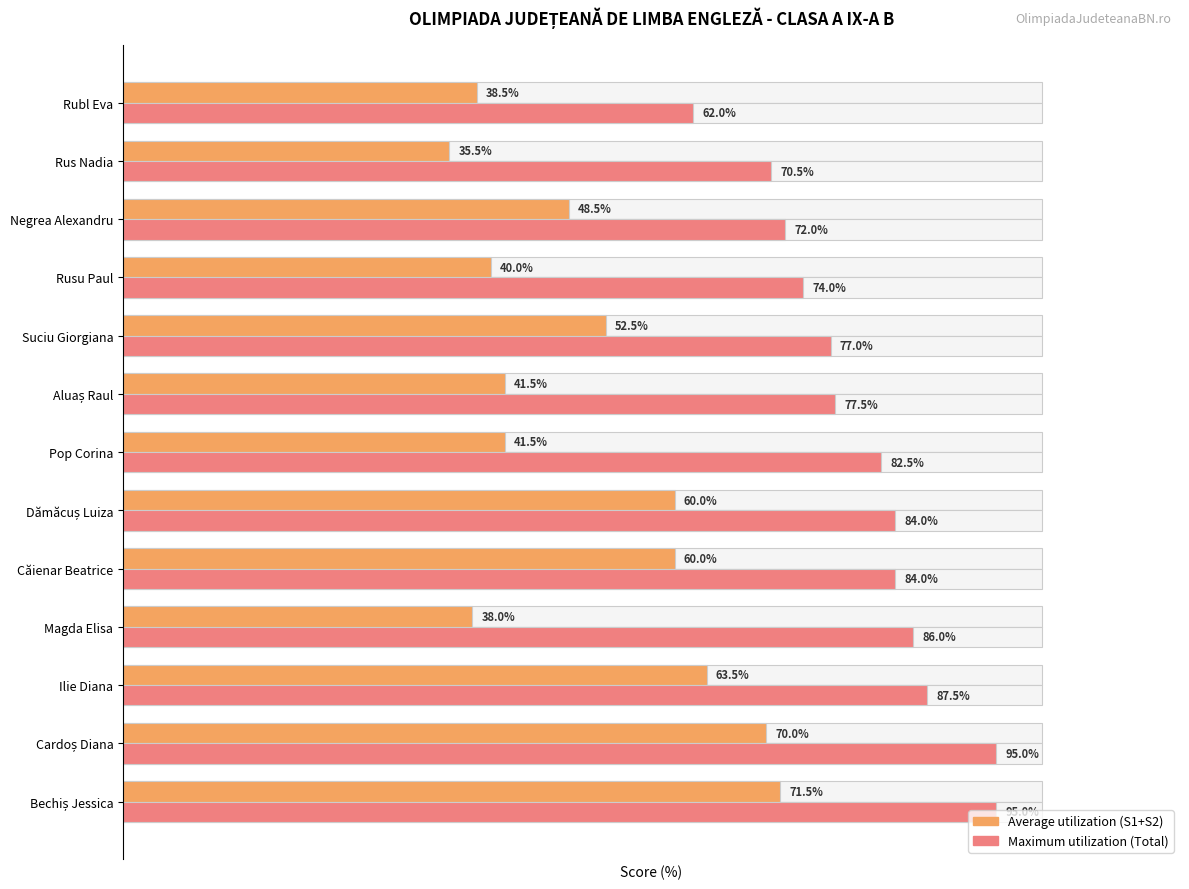

Reading left to right, list all the values displayed in this chart.

Average utilization (S1+S2): 71.5	70.0	63.5	38.0	60.0	60.0	41.5	41.5	52.5	40.0	48.5	35.5	38.5
Maximum utilization (Total): 95.0	95.0	87.5	86.0	84.0	84.0	82.5	77.5	77.0	74.0	72.0	70.5	62.0